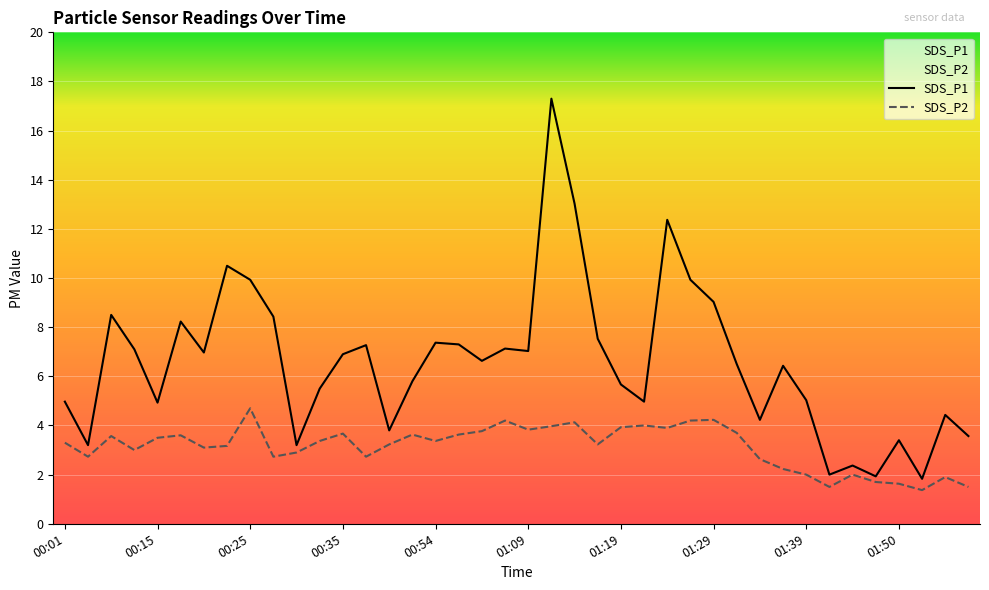

What is the average value of the SDS_P1 series?

6.6